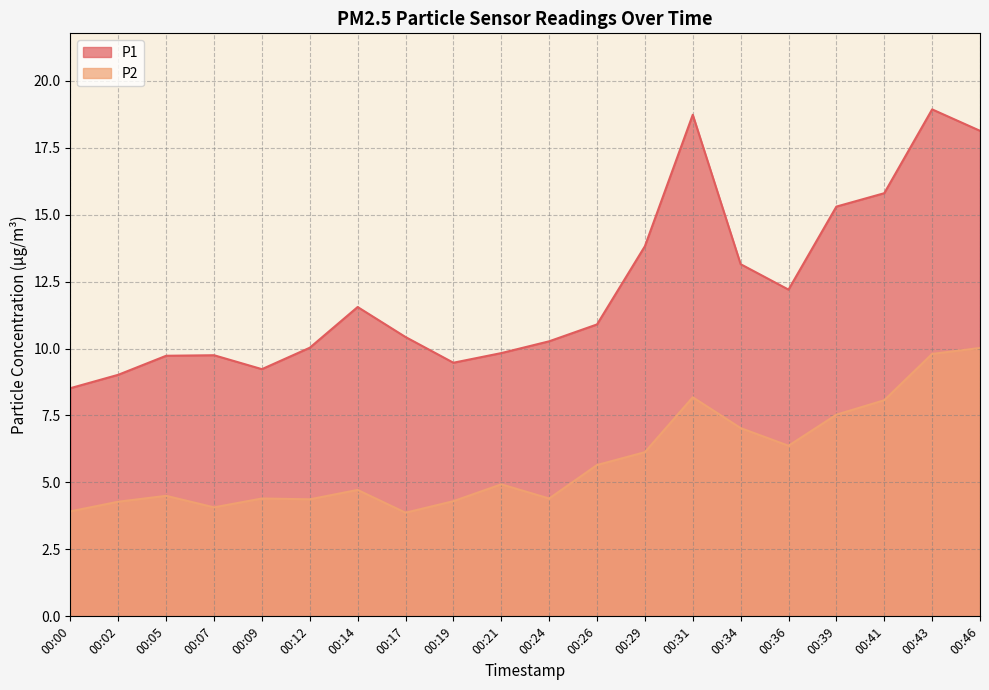

Which series has the widest spread of values?

P1